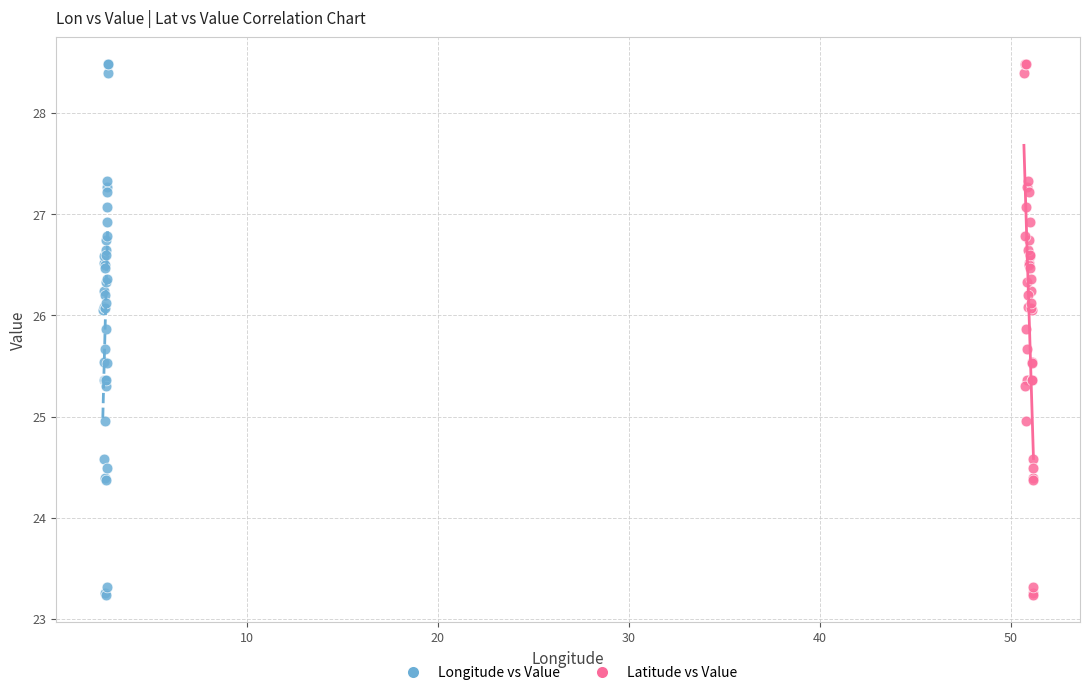

What are all the series names shown in the legend?

Longitude vs Value, Latitude vs Value